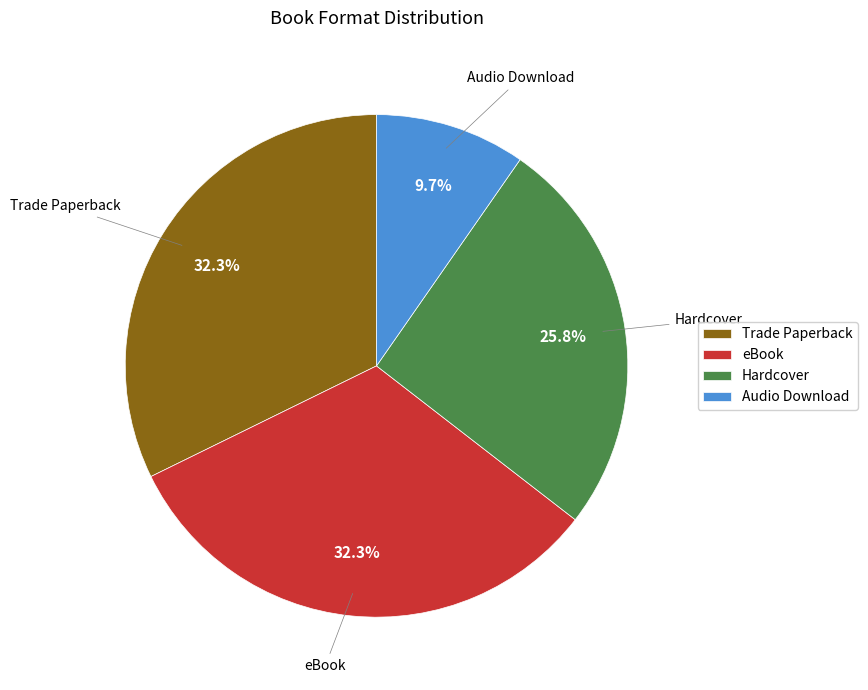

To the nearest percent, what percentage of the pie is Hardcover?

26%